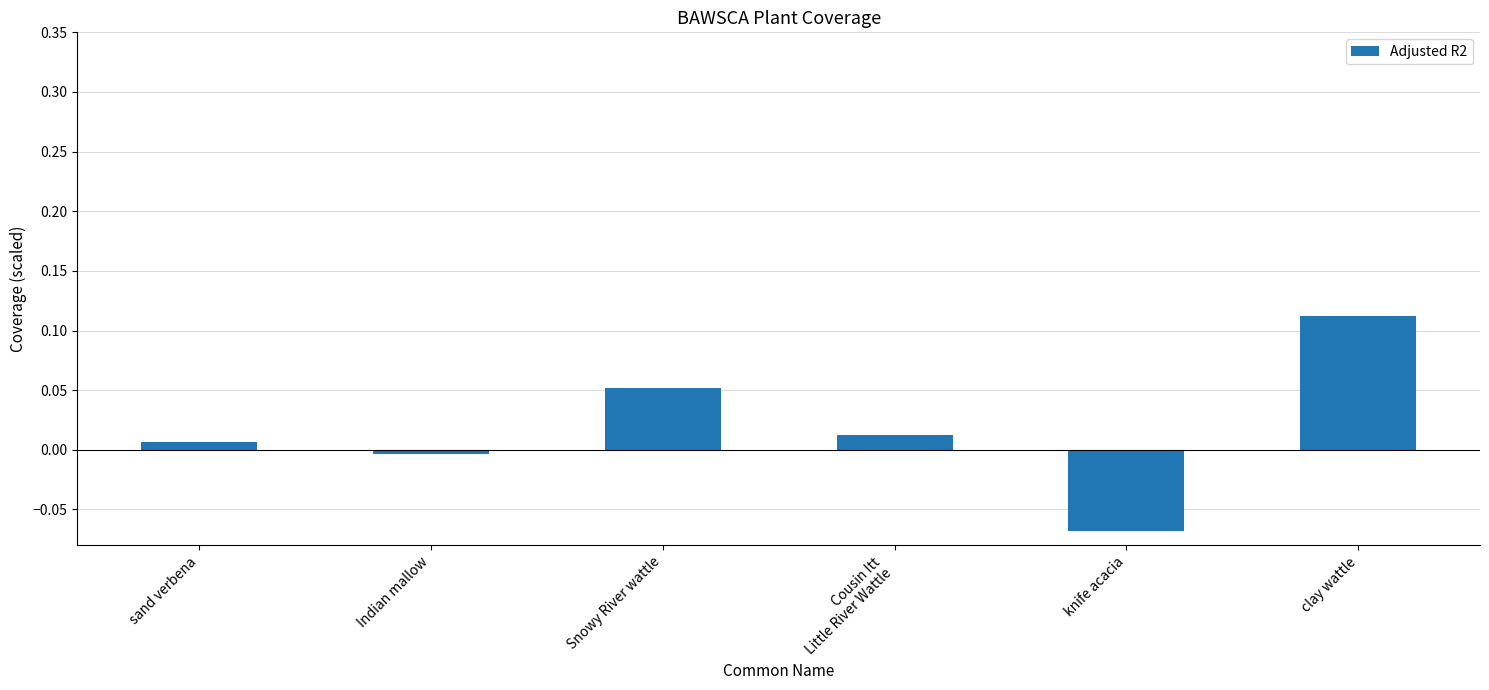

What is the label of the 5th bar from the right?

Indian mallow